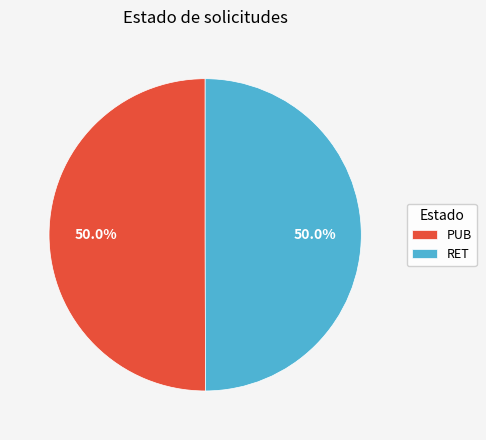

Do PUB and RET together represent more than half of the pie?

Yes